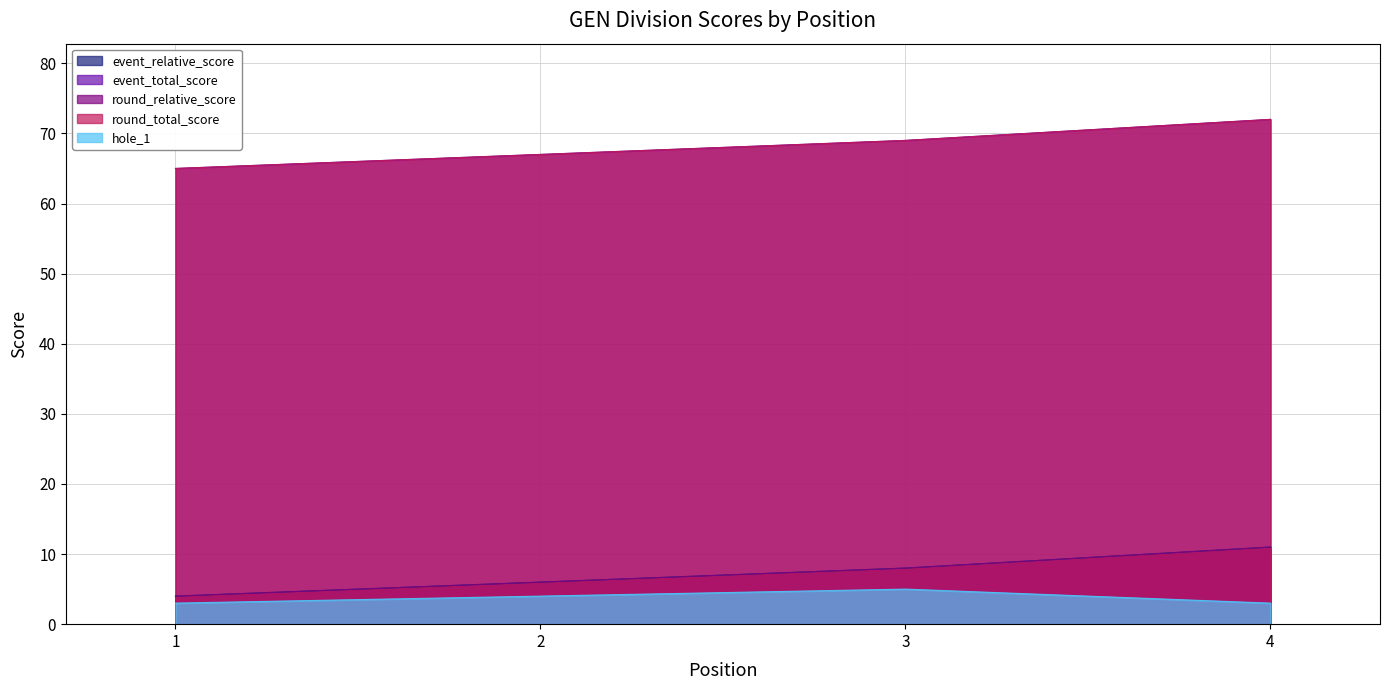

Does the chart have visible grid lines?

Yes